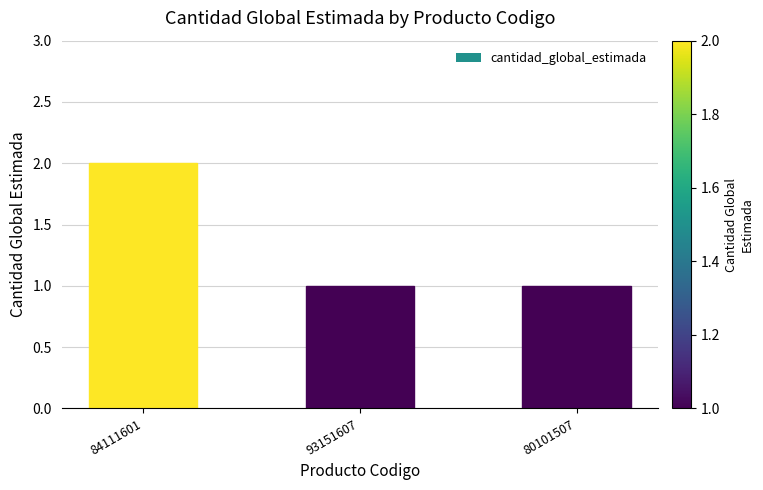

What is the sum of all values?

4